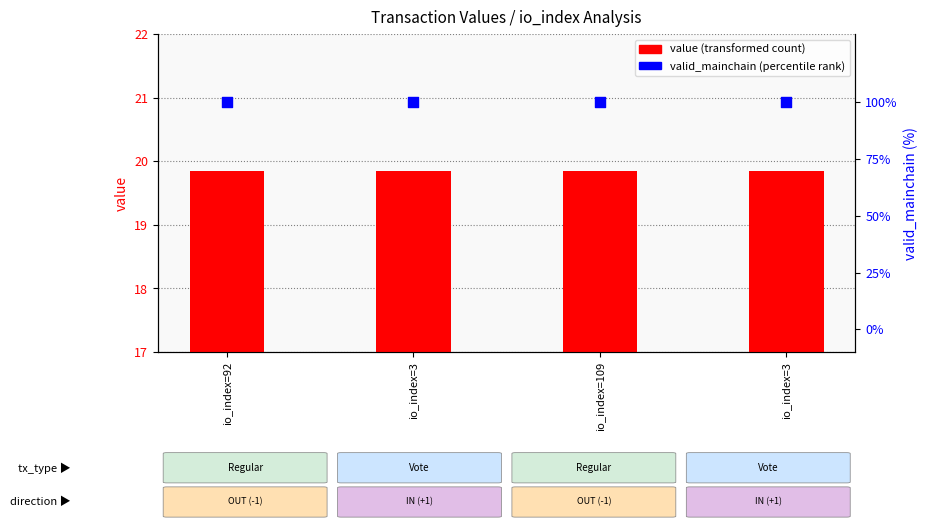

At how many categories does at least one series exceed 81?

4